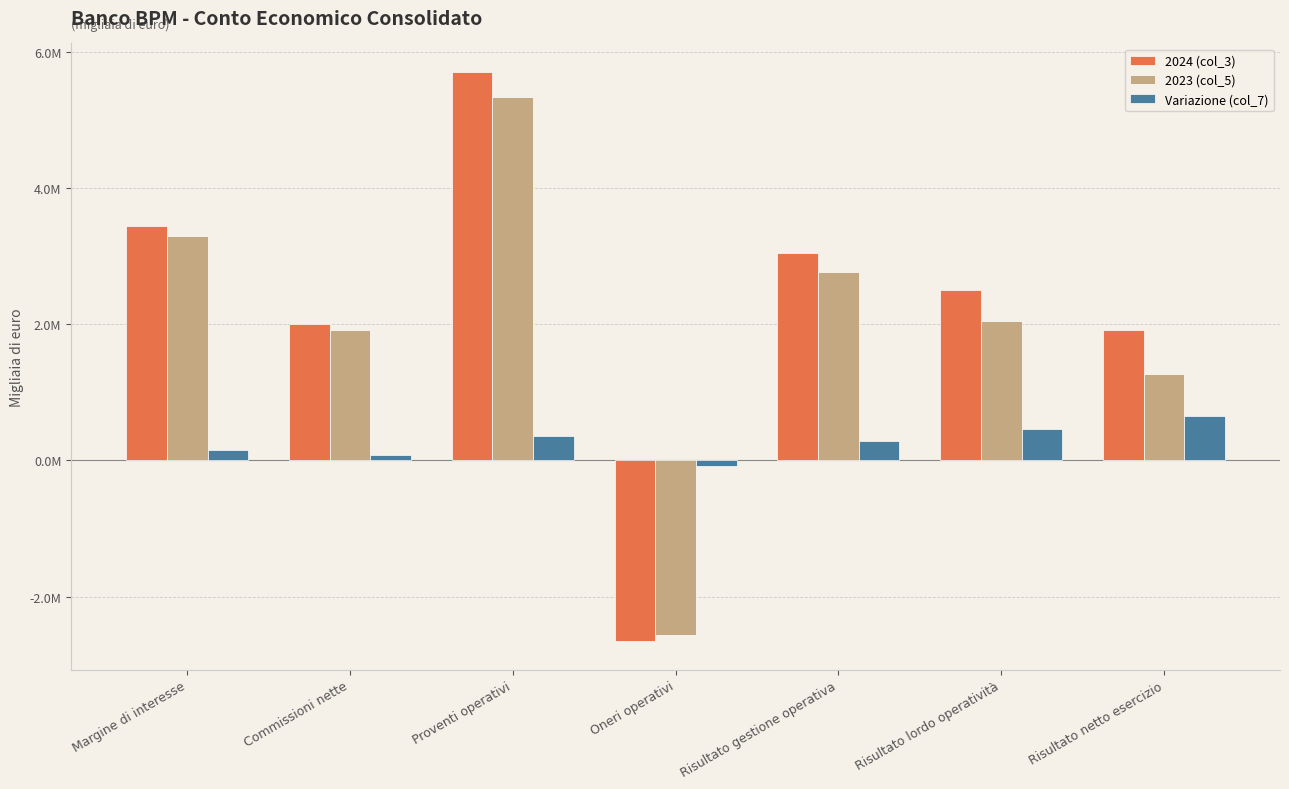

What are all the series names shown in the legend?

2024 (col_3), 2023 (col_5), Variazione (col_7)